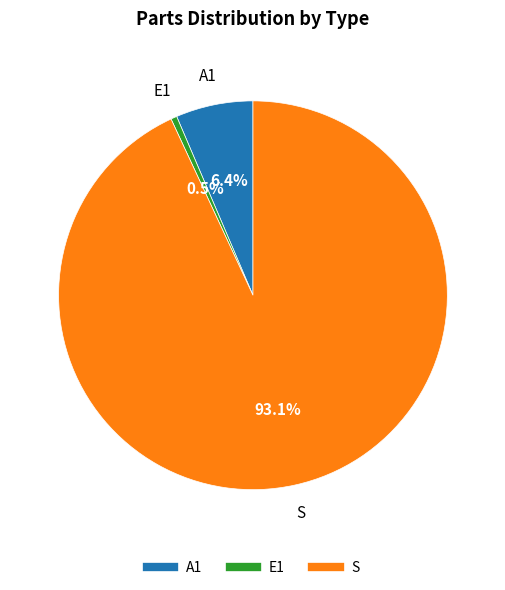

What percentage is the A1 slice, to the nearest percent?

6%